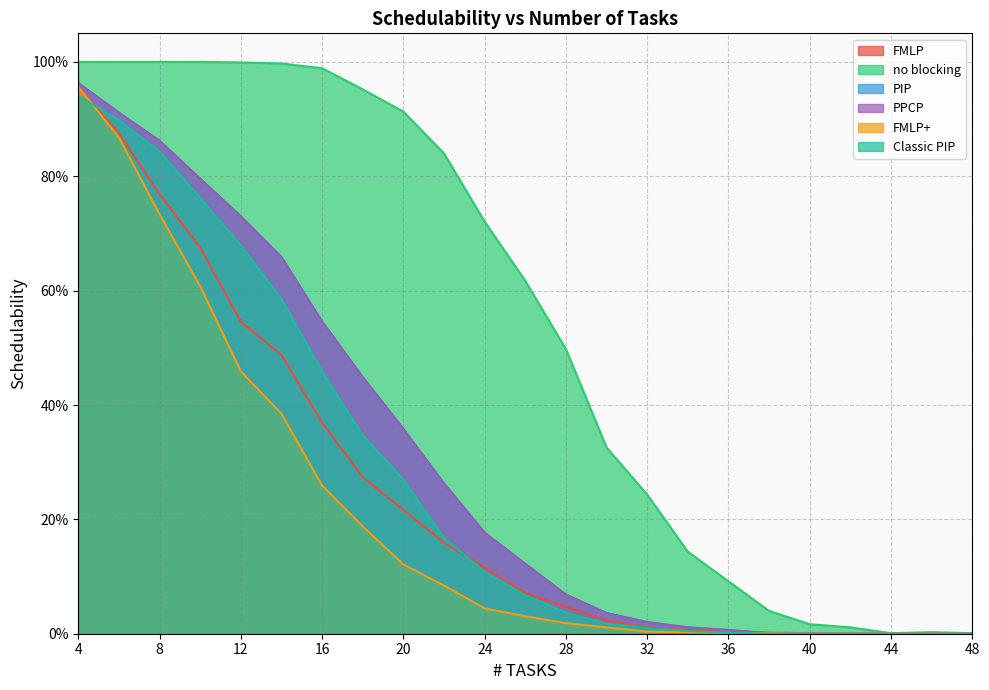

Reading left to right, list all the values displayed in this chart.

FMLP: 1.0	0.9	0.8	0.7	0.5	0.5	0.4	0.3	0.2	0.2	0.1	0.1	0.0	0.0	0.0	0.0	0.0	0.0	0.0	0.0	0.0	0.0	0.0
no blocking: 1.0	1.0	1.0	1.0	1.0	1.0	1.0	1.0	0.9	0.8	0.7	0.6	0.5	0.3	0.2	0.1	0.1	0.0	0.0	0.0	0.0	0.0	0.0
PIP: 1.0	0.9	0.9	0.8	0.7	0.7	0.5	0.4	0.4	0.3	0.2	0.1	0.1	0.0	0.0	0.0	0.0	0.0	0.0	0.0	0.0	0.0	0.0
PPCP: 1.0	0.9	0.9	0.8	0.7	0.7	0.5	0.4	0.4	0.3	0.2	0.1	0.1	0.0	0.0	0.0	0.0	0.0	0.0	0.0	0.0	0.0	0.0
FMLP+: 1.0	0.9	0.7	0.6	0.5	0.4	0.3	0.2	0.1	0.1	0.0	0.0	0.0	0.0	0.0	0.0	0.0	0.0	0.0	0.0	0.0	0.0	0.0
Classic PIP: 0.9	0.9	0.8	0.8	0.7	0.6	0.5	0.3	0.3	0.2	0.1	0.1	0.0	0.0	0.0	0.0	0.0	0.0	0.0	0.0	0.0	0.0	0.0